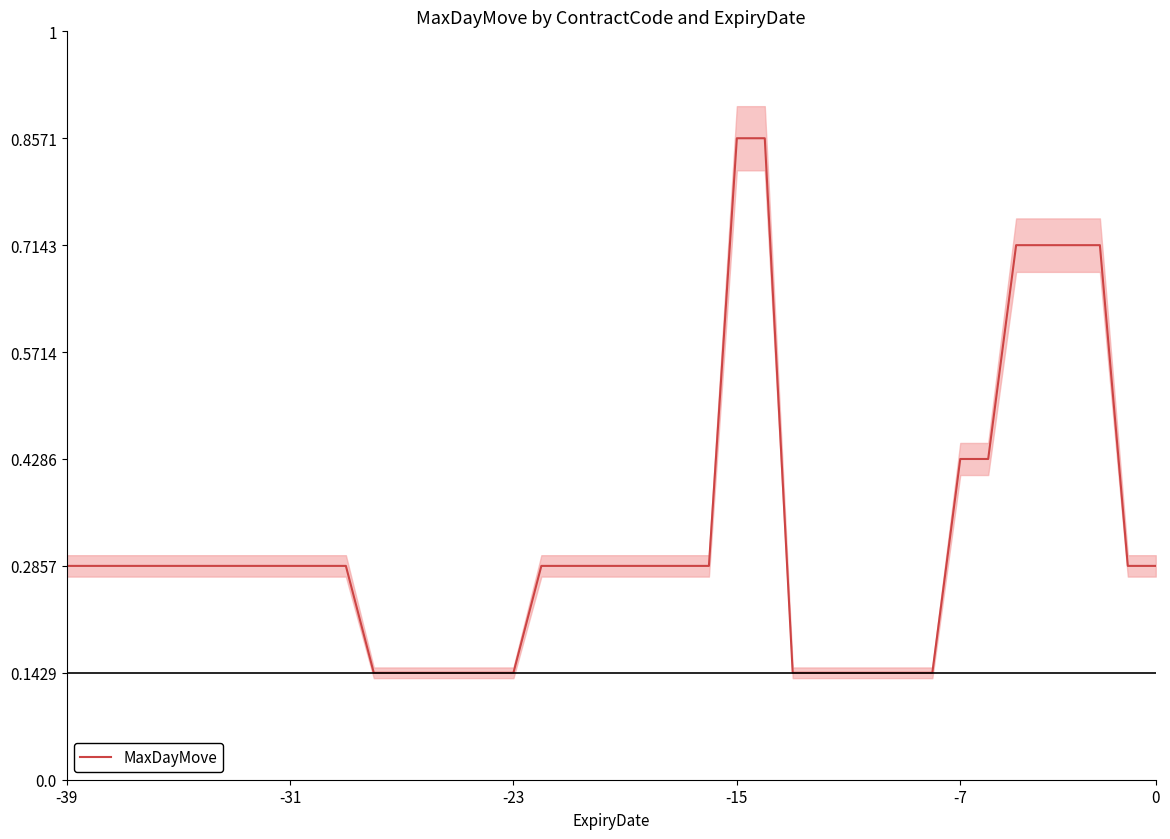

The value at -15 is 8018. True or false?

False